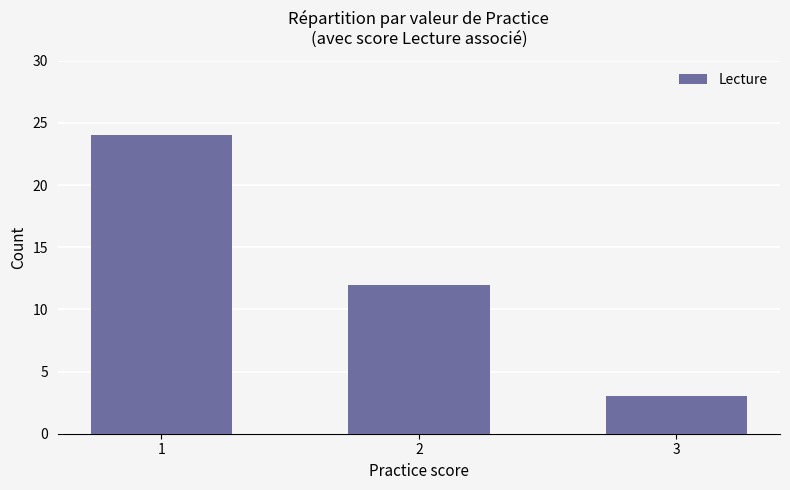

Which category has the highest value across all series?

1